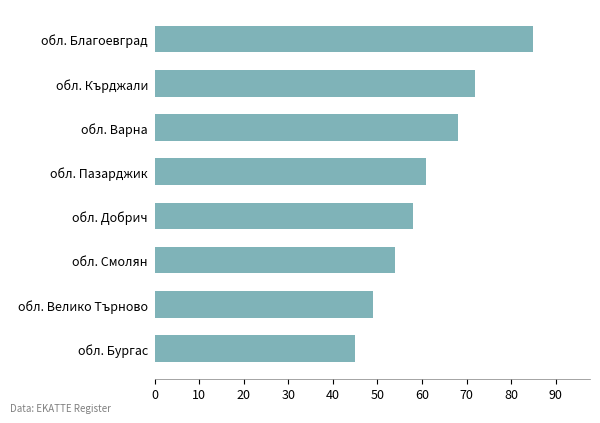

The chart shows a value of 45 at обл. Бургас. True or false?

True